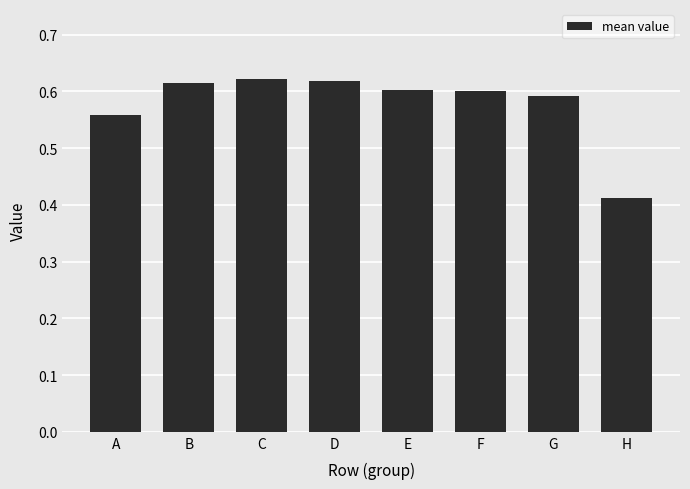

What is the difference between the values at H and E?

0.2